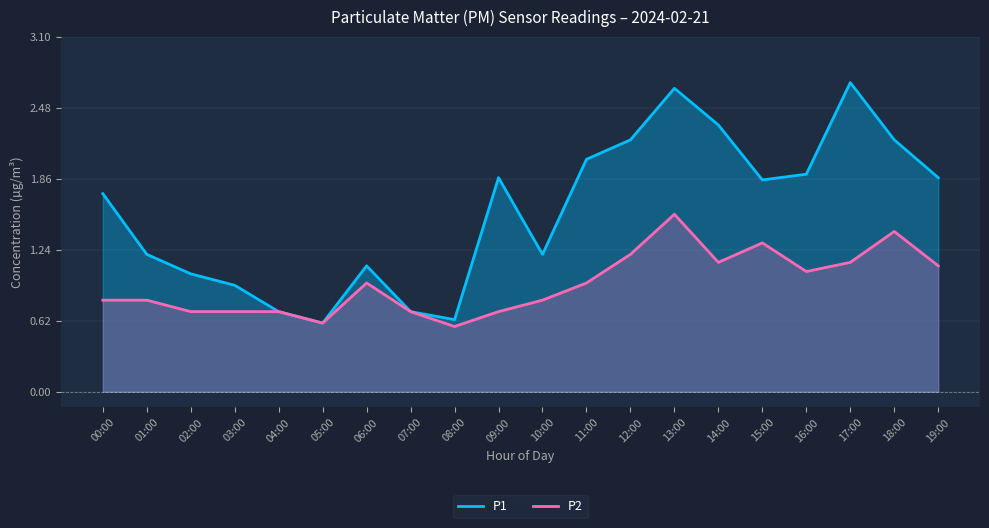

What is the highest value of the P1 series?

2.7